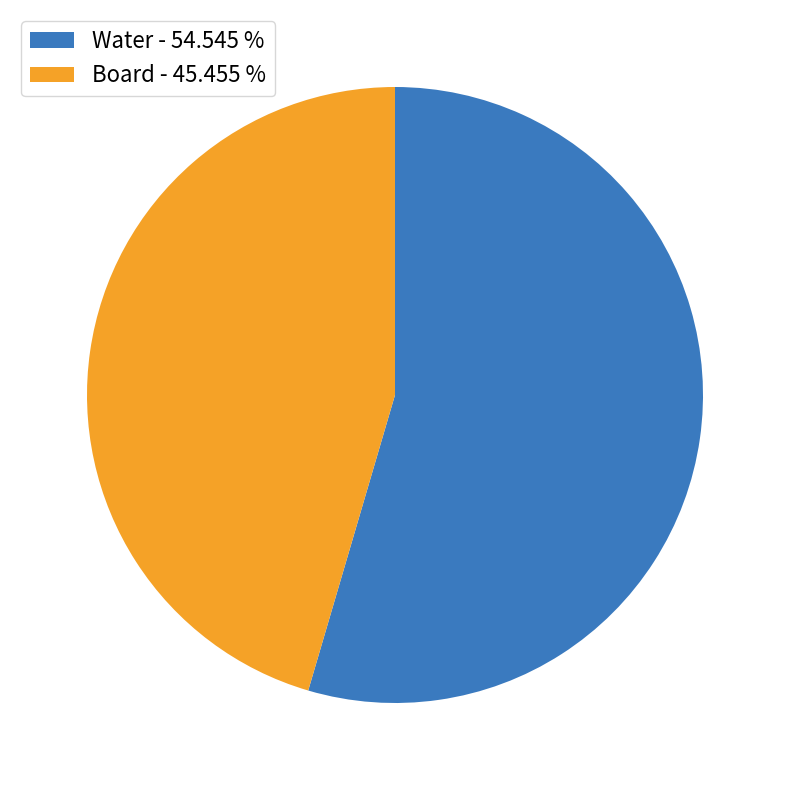

Does Water - 54.545 % represent more than half of the total?

Yes